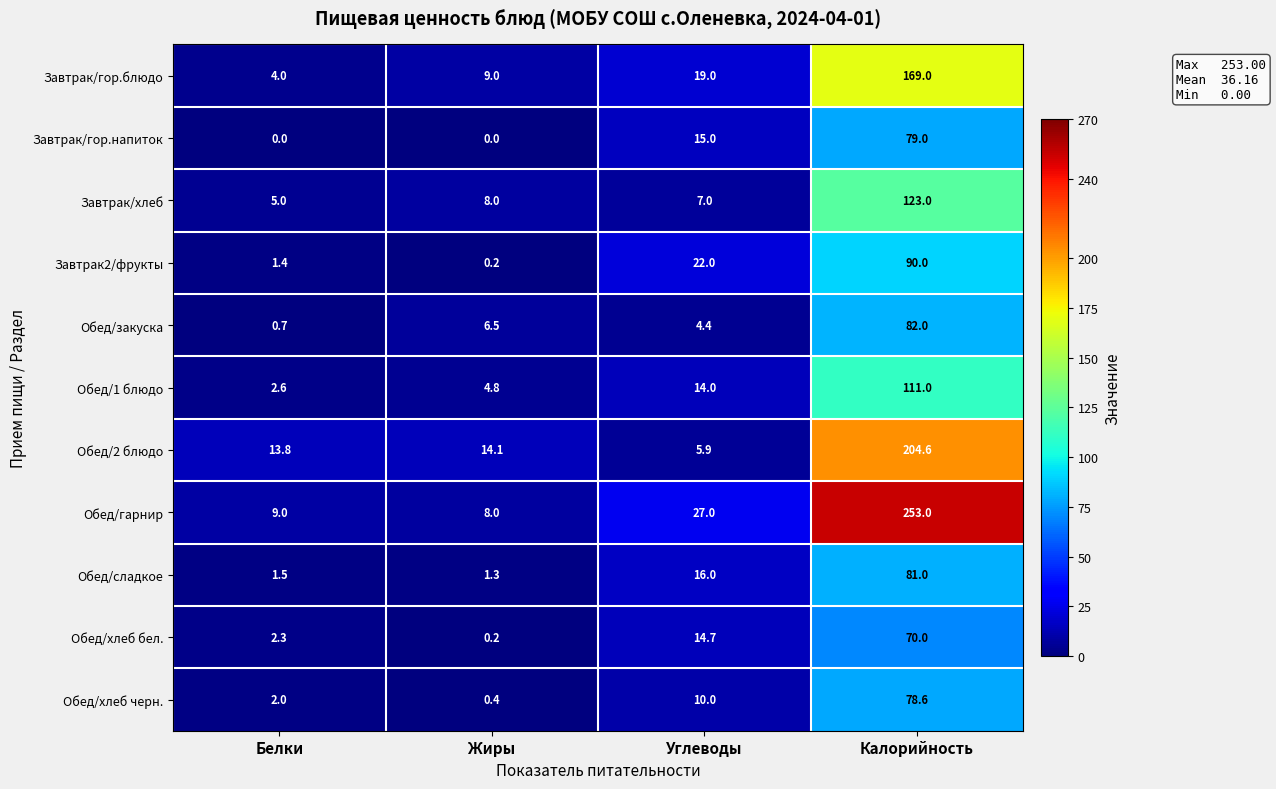

True or false: Обед/1 блюдо has a value of 14.0 at Углеводы.

True